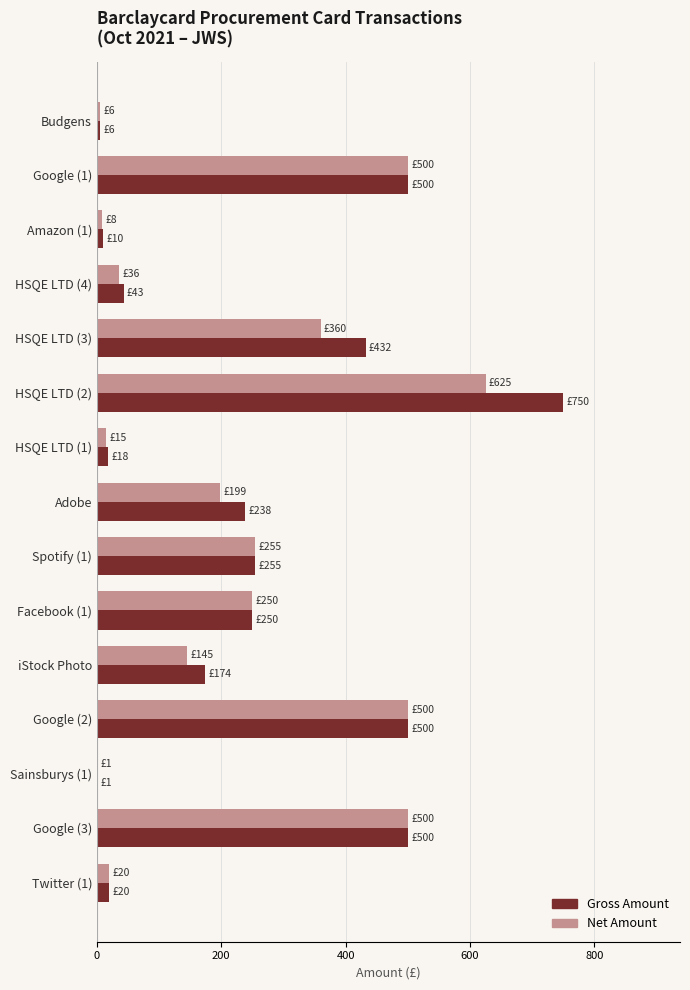

Count the number of data series in this chart.

2